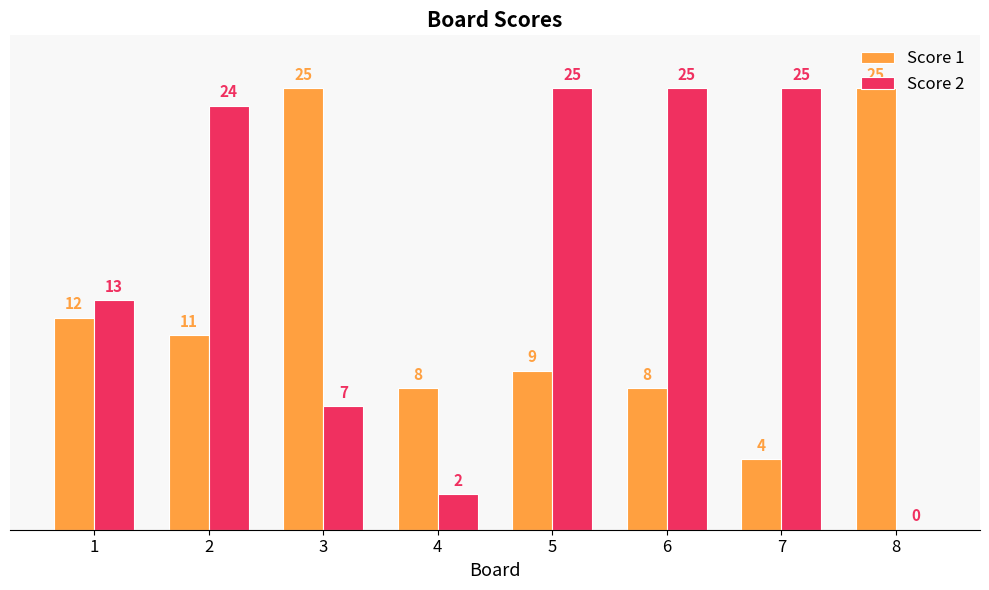

The value of Score 1 at 4 is 8. True or false?

True